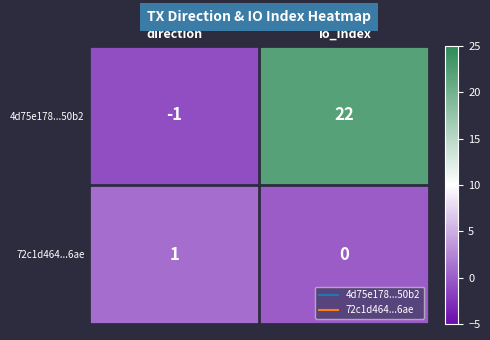

Rank the series at direction from highest to lowest value.

72c1d464...6ae, 4d75e178...50b2